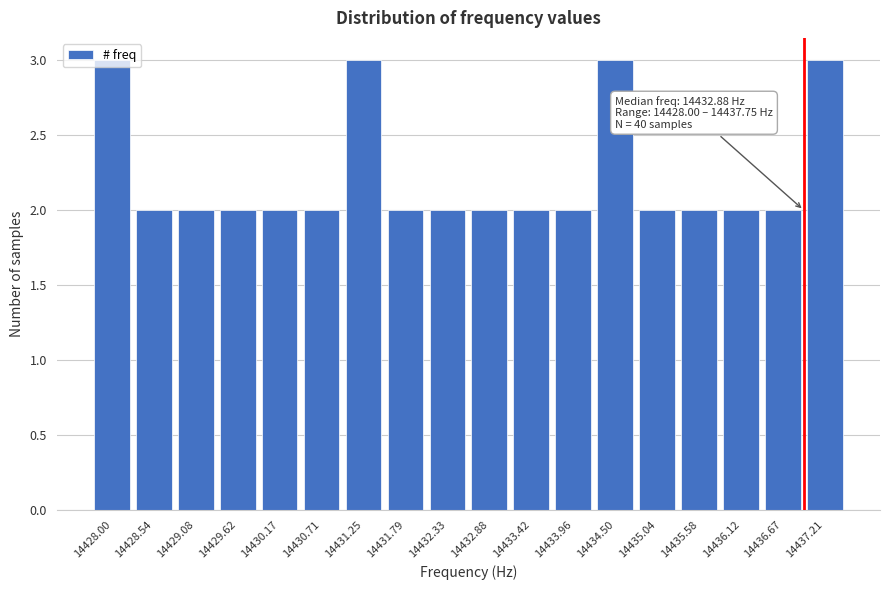

What is the sum of the values at 14436.12 and 14435.04?

4